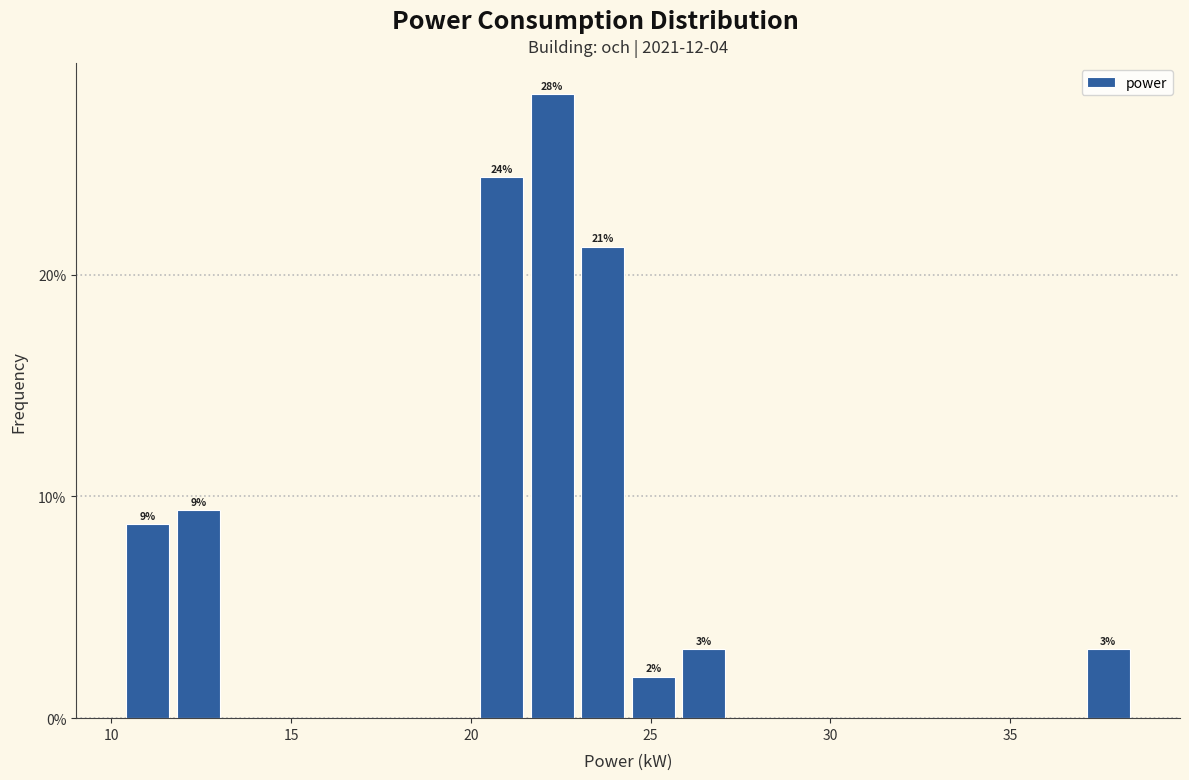

Around what value on the x-axis is the tallest bar? Give the approximate position of its centre, as read against the axis.

22.5